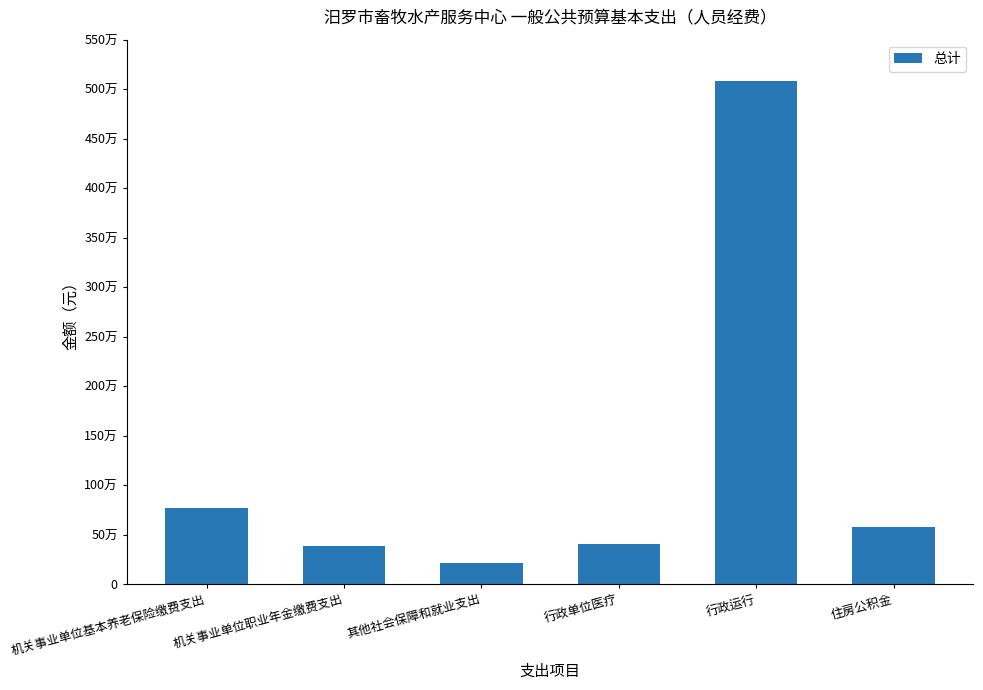

Does the chart contain stacked bars?

No